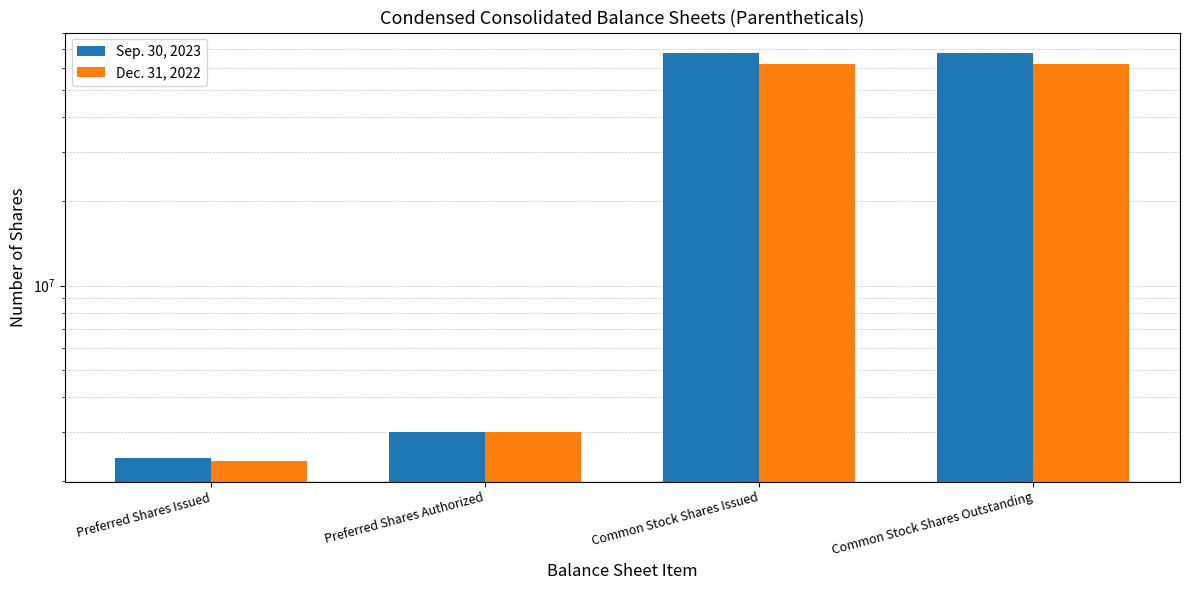

What is the difference between the highest and lowest values at Common Stock Shares Outstanding?

5807231